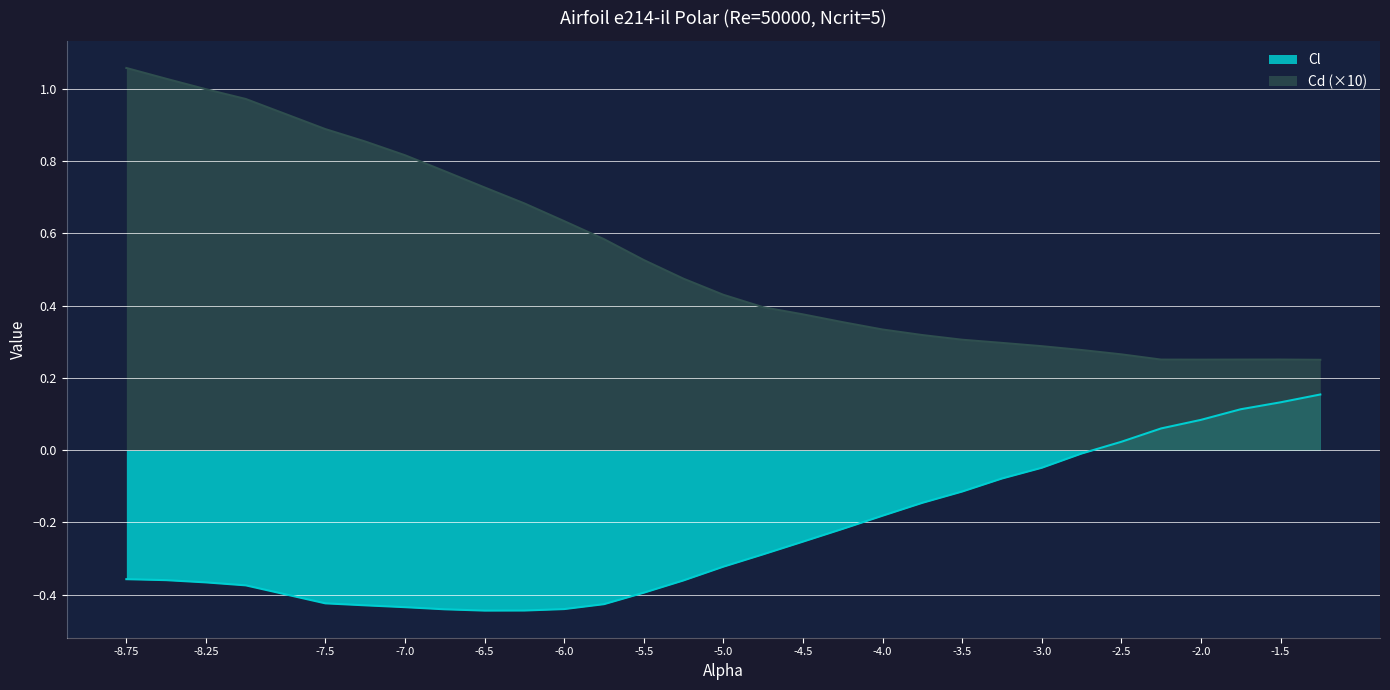

Which category has the highest value across all series?

-8.75